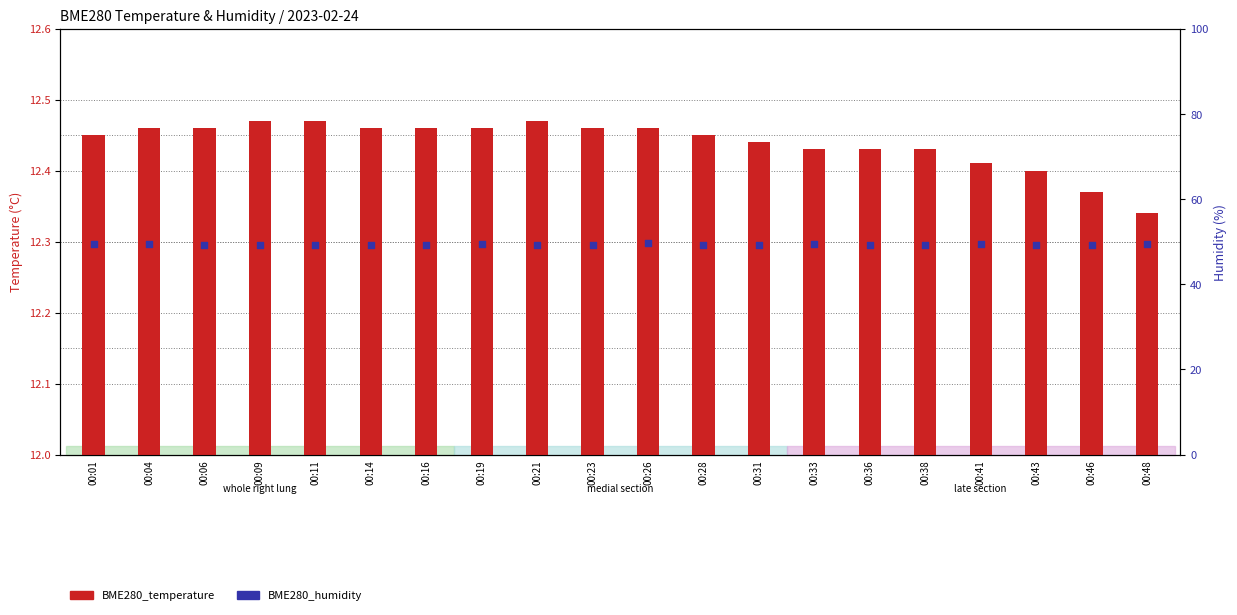

What is the total value across all series at 00:43?

61.6